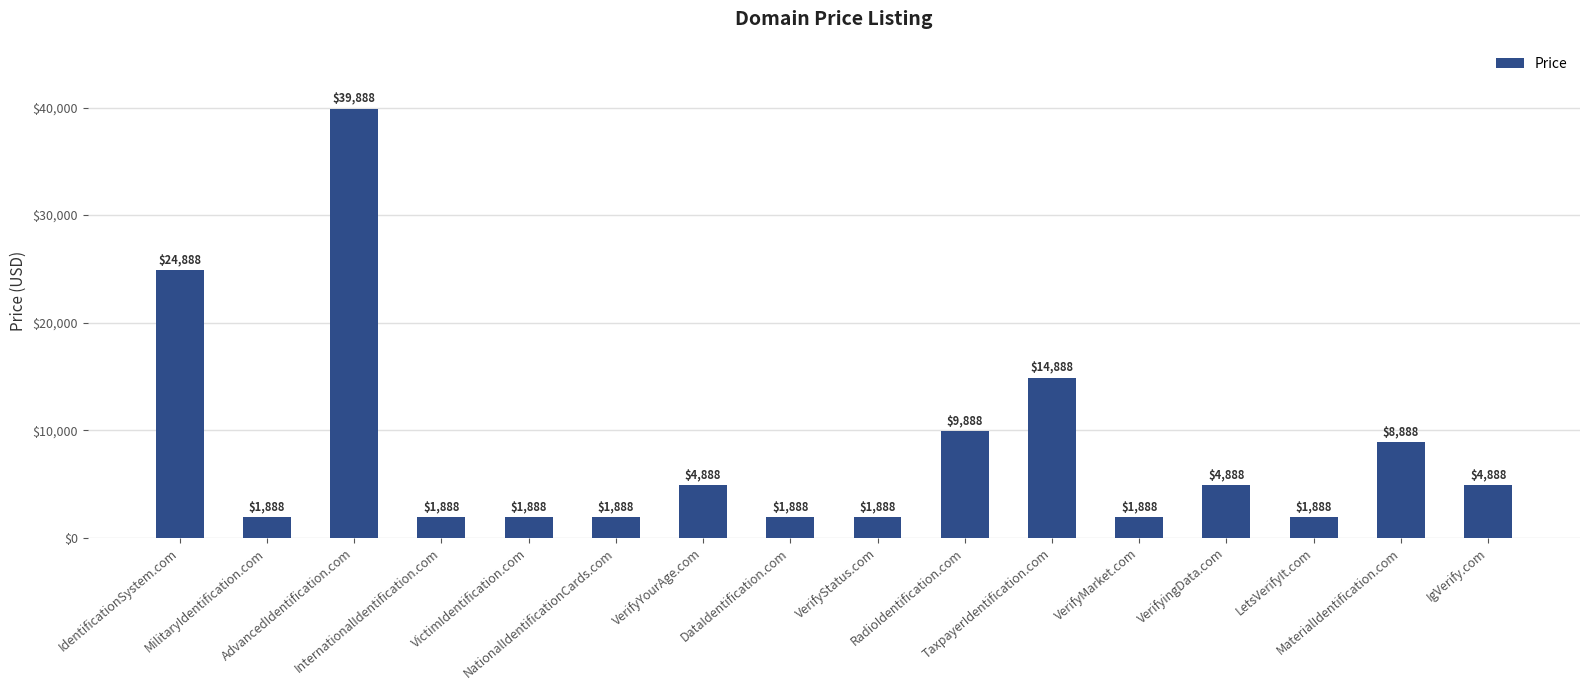

True or false: the data shows 3143 at VerifyingData.com.

False